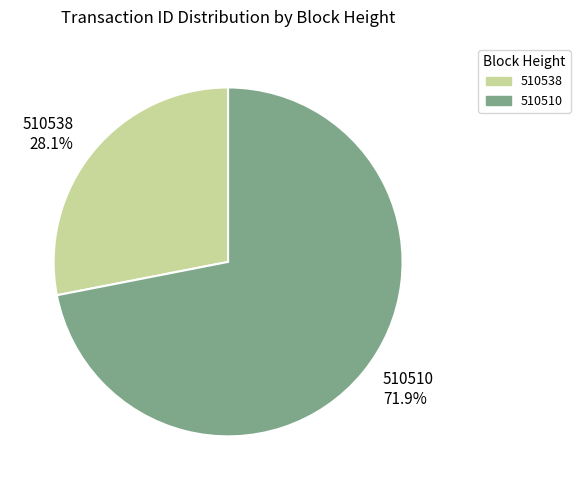

To the nearest percent, what percentage of the pie is 510538?

28%